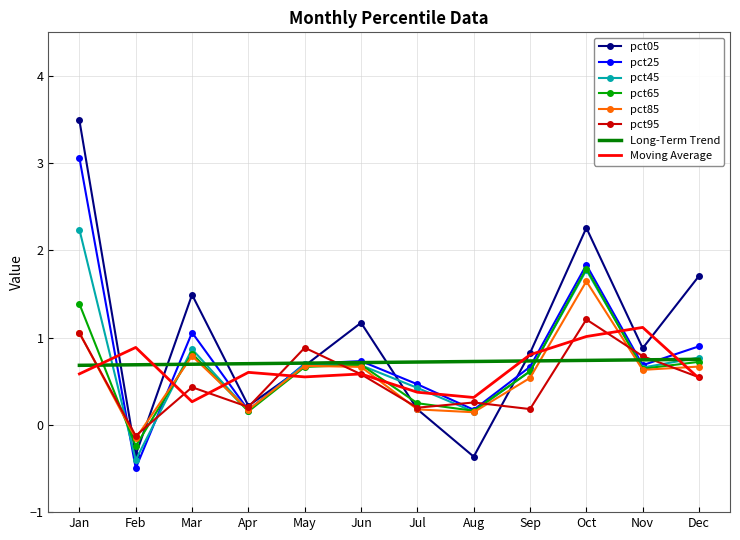

List the series in order of their peak value, lowest first.

Long-Term Trend, Moving Average, pct95, pct85, pct65, pct45, pct25, pct05